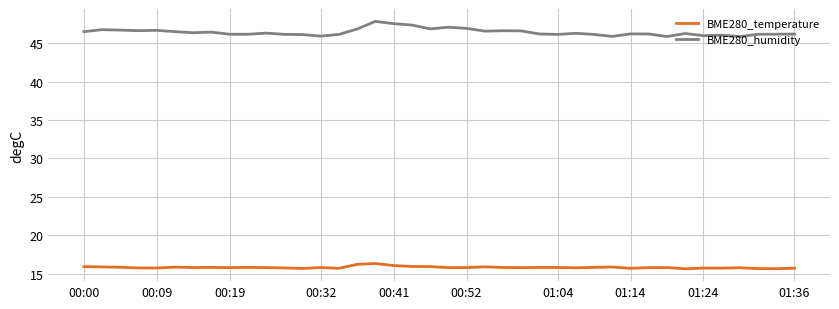

True or false: BME280_humidity and BME280_temperature cross at least once.

False